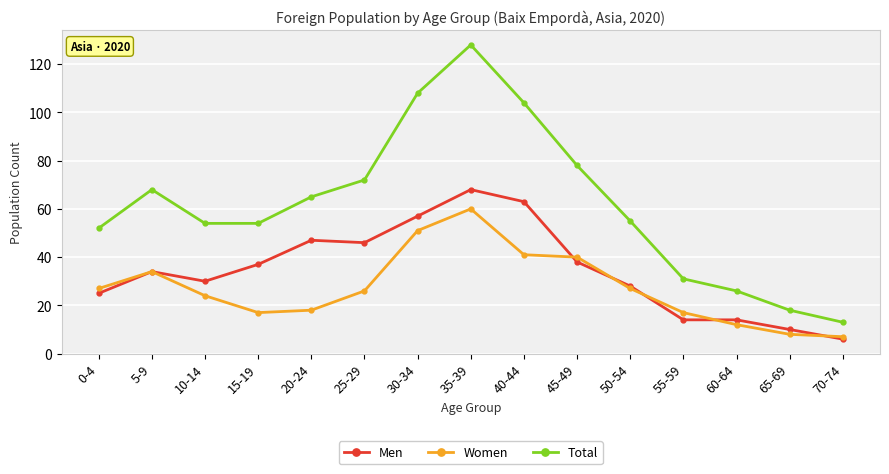

At which category does the chart reach its peak across all series?

35-39